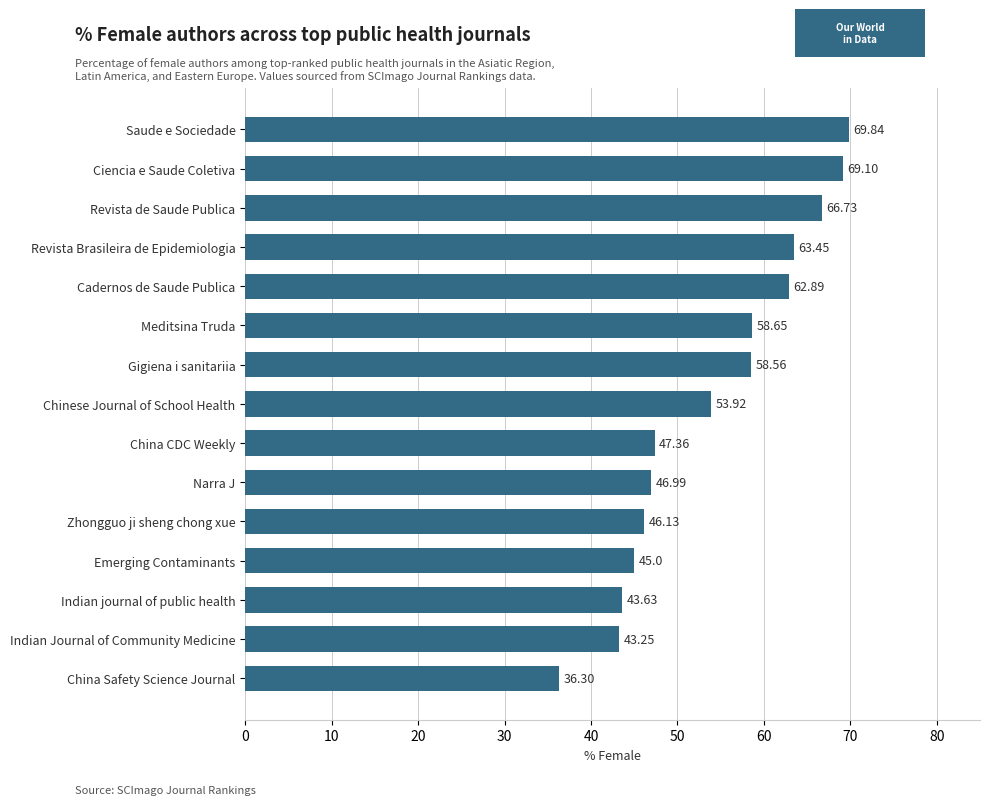

What is the maximum value shown in the chart?

69.8